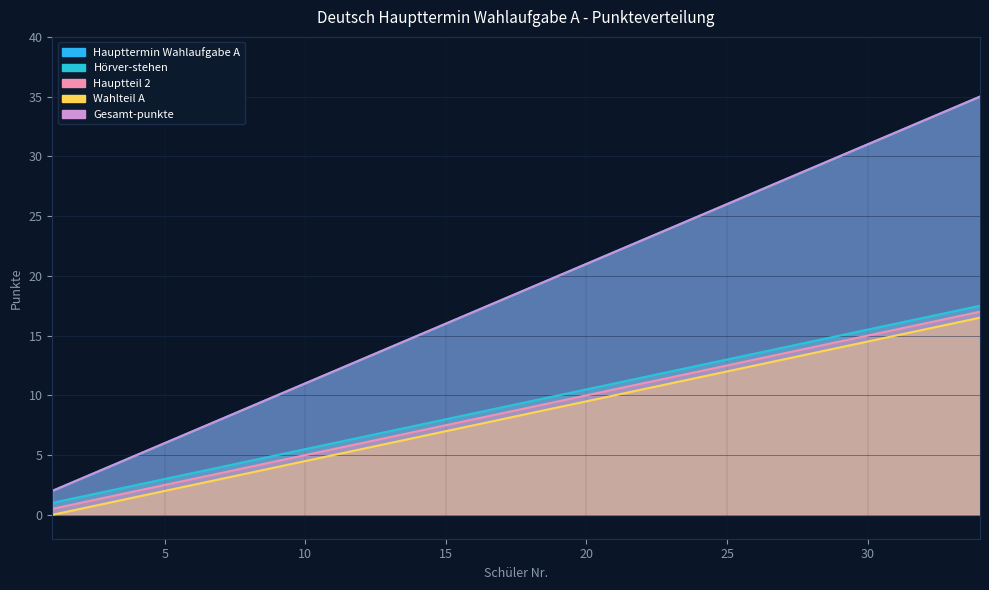

At which label does Hauptteil 2 first exceed 9?

19